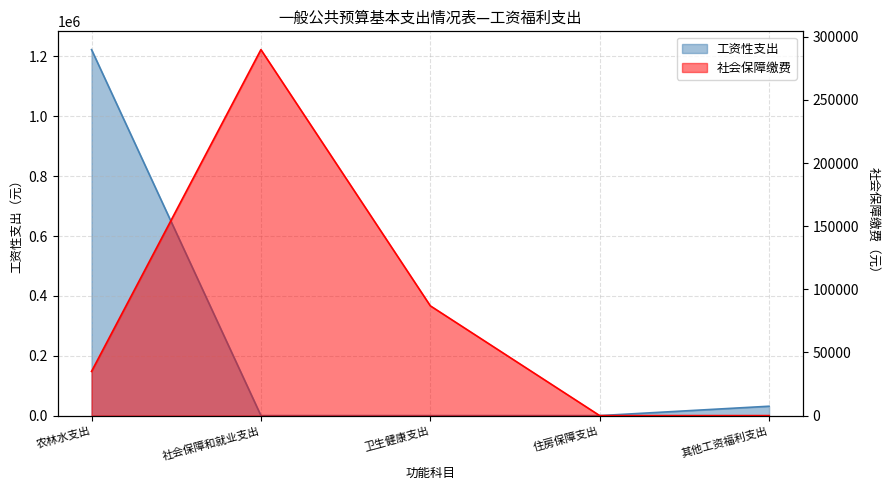

What are all the series names shown in the legend?

工资性支出, 社会保障缴费